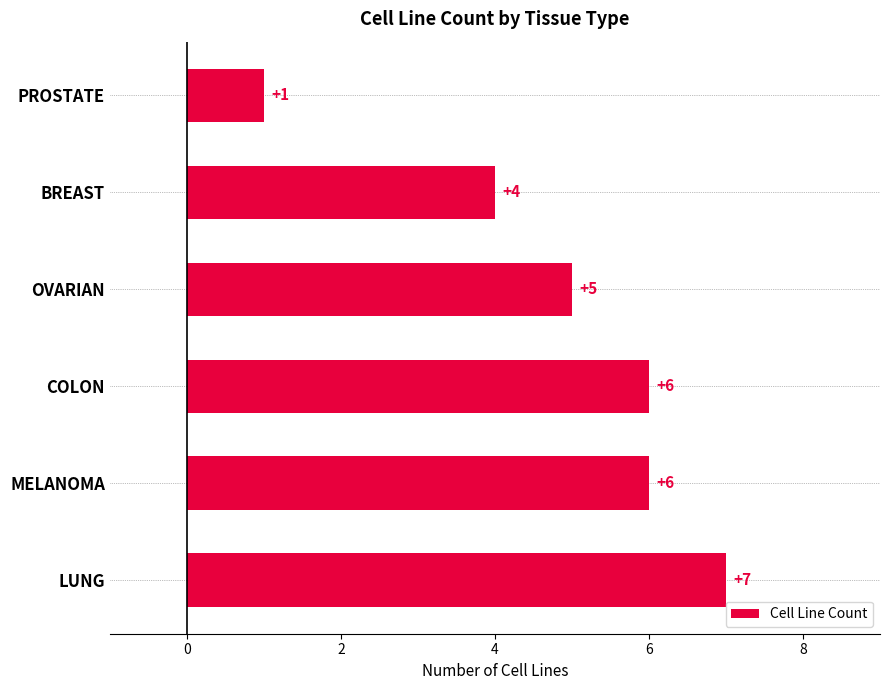

How many values are between 4 and 6?

4